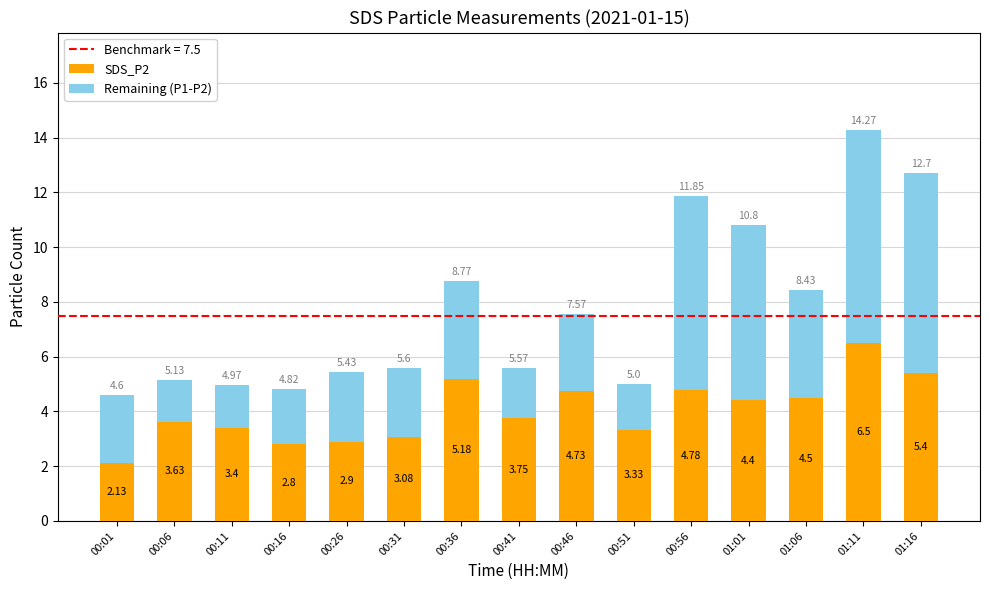

What is the total value across all series at 01:01?

10.8